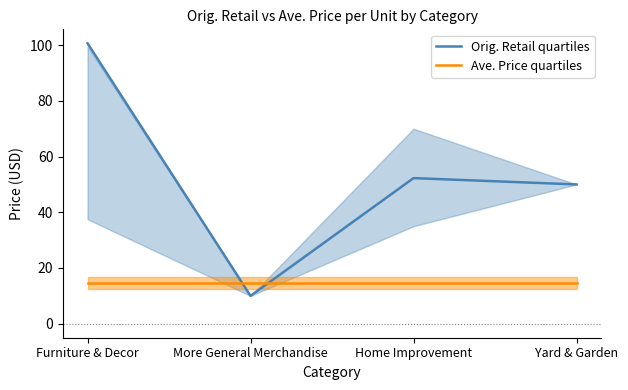

What is the difference between the maximum and minimum values in the Orig. Retail quartiles series?

90.6